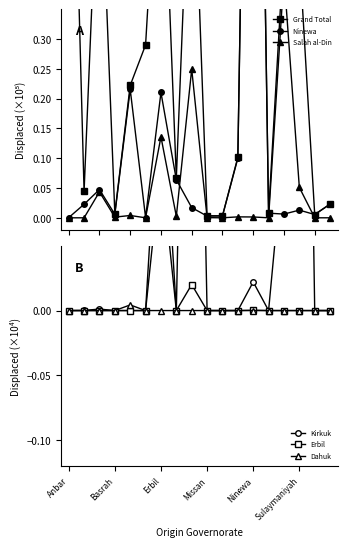

True or false: Grand Total has more than 2 interior local peaks.

True